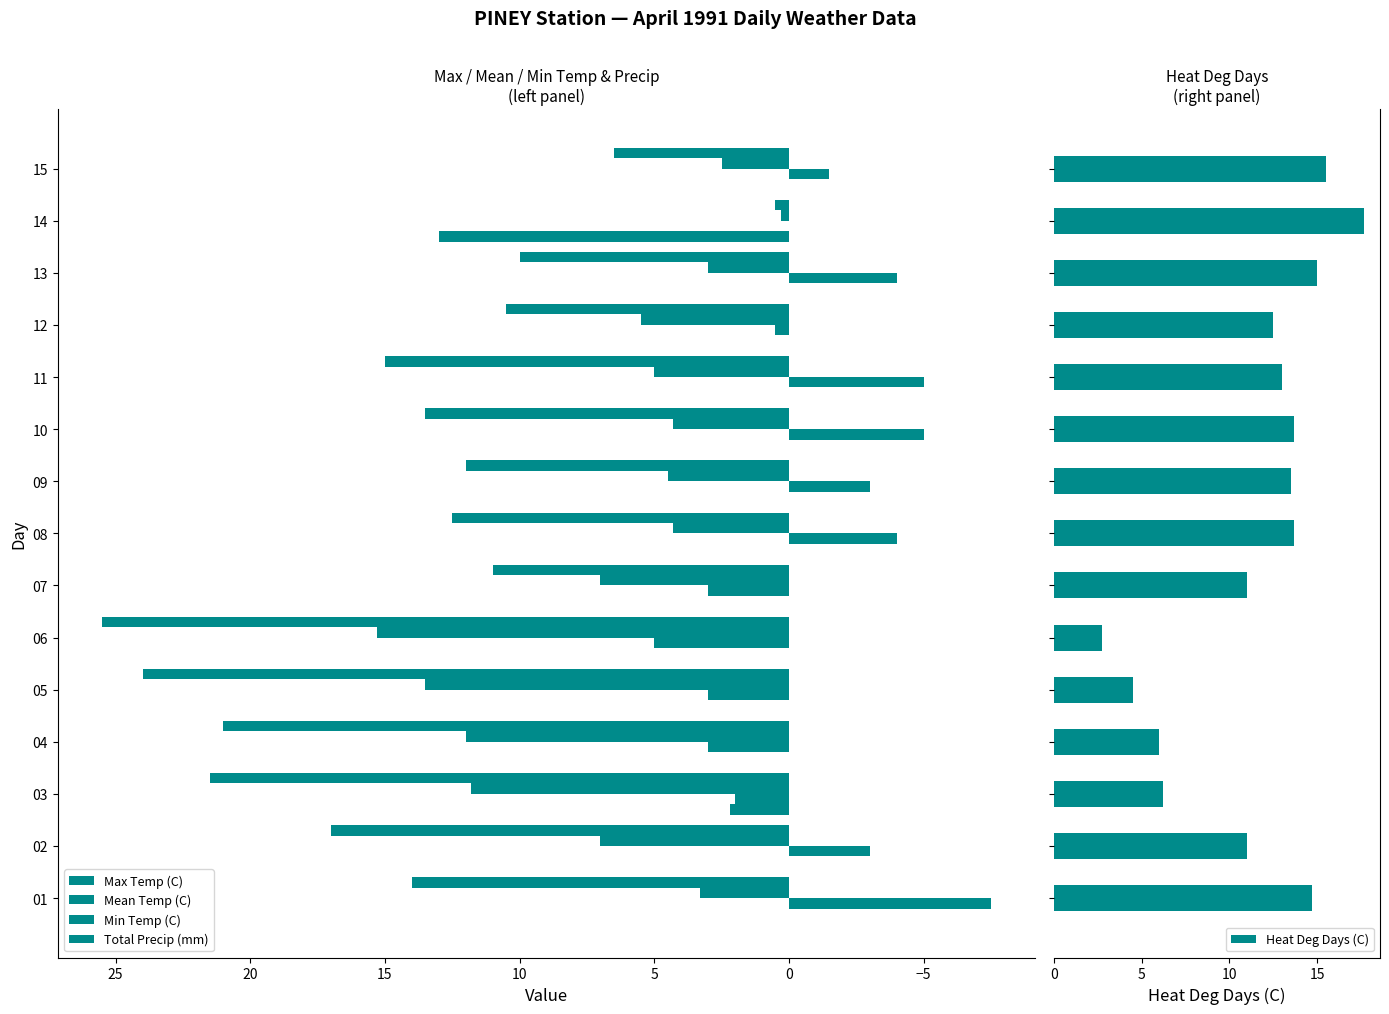

What is the average value of the Heat Deg Days (C) series?

11.4